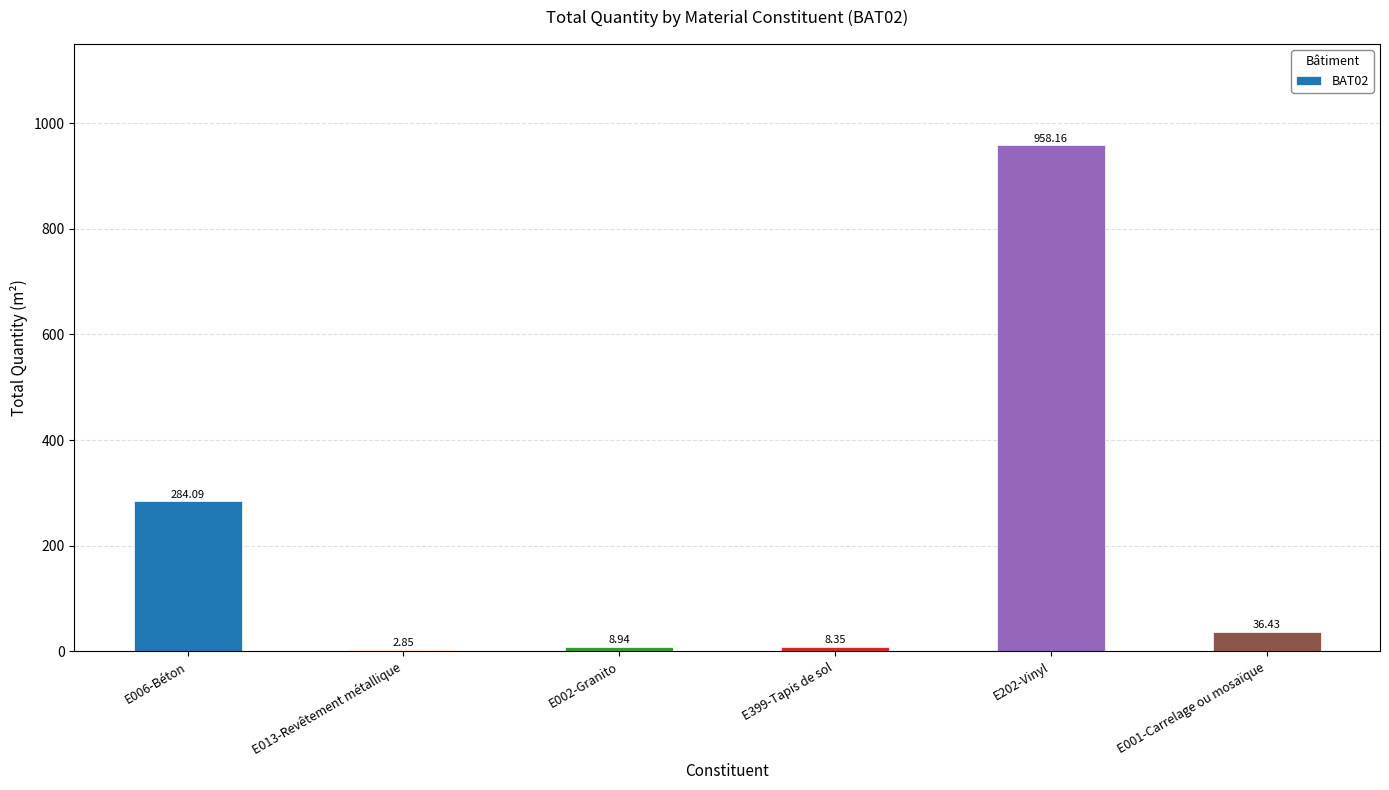

What is the sum of all values?

1298.8